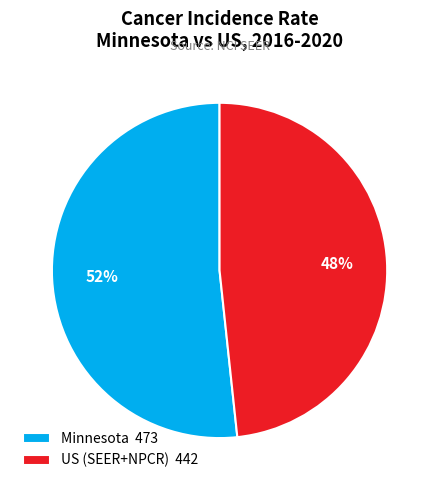

Is there a majority slice in this chart?

Yes